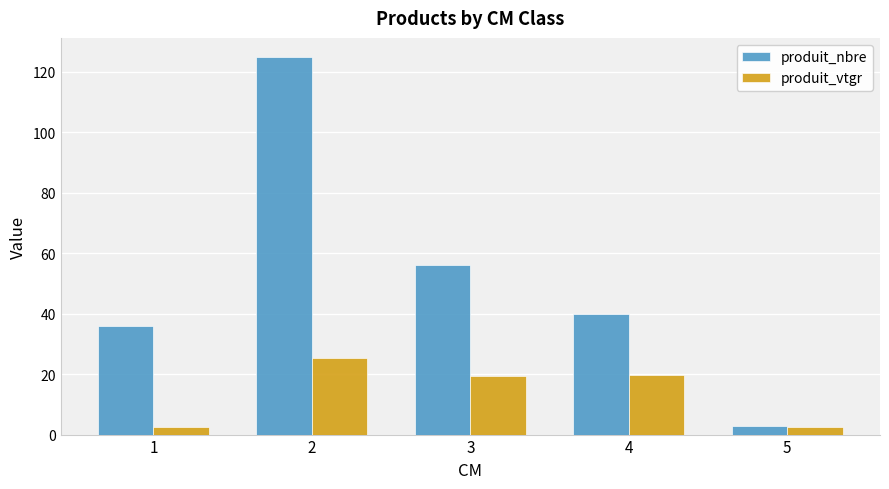

What is the difference between the second highest and second lowest values in the produit_vtgr series?

17.2